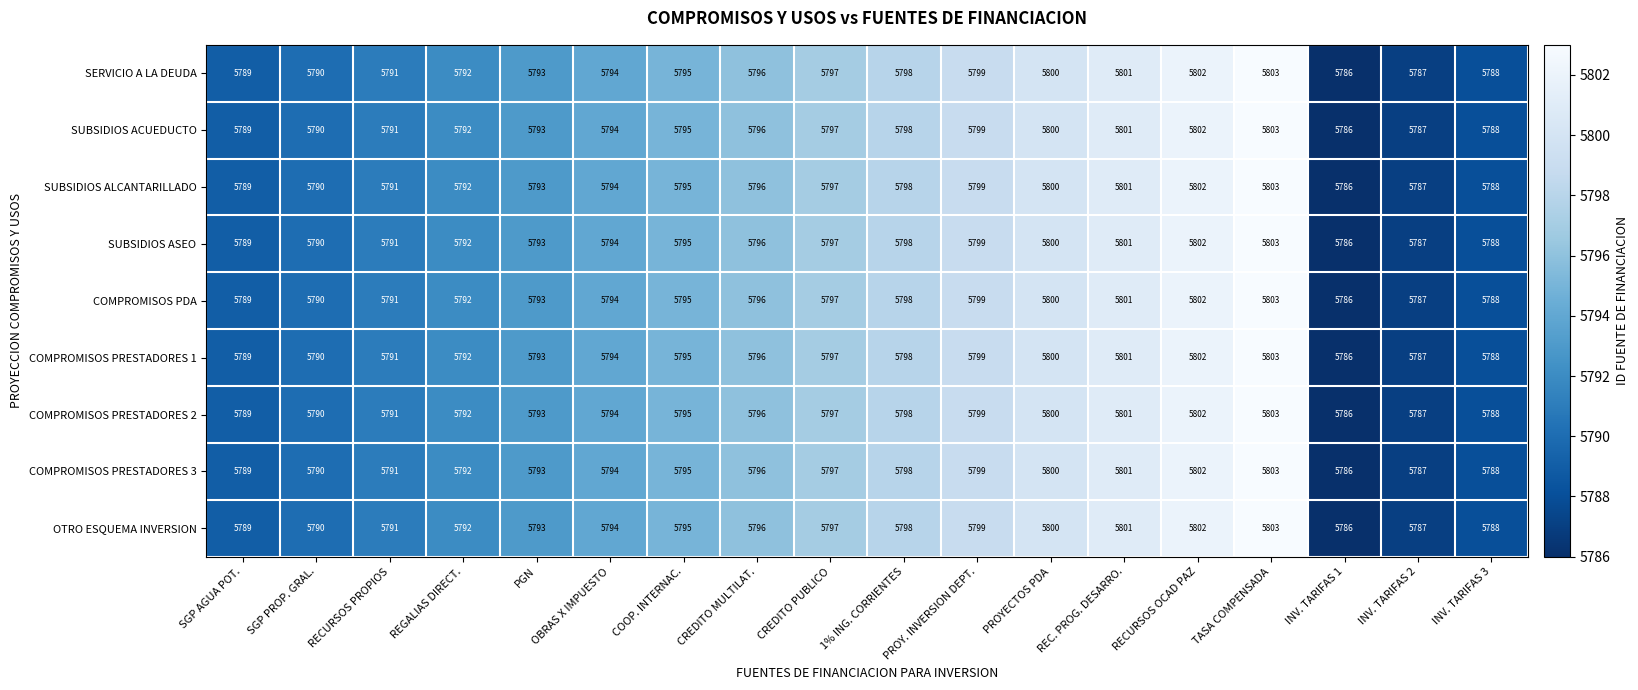

Is the value of SUBSIDIOS ALCANTARILLADO at COOP. INTERNAC. greater than the value of SUBSIDIOS ACUEDUCTO at REC. PROG. DESARRO.?

No